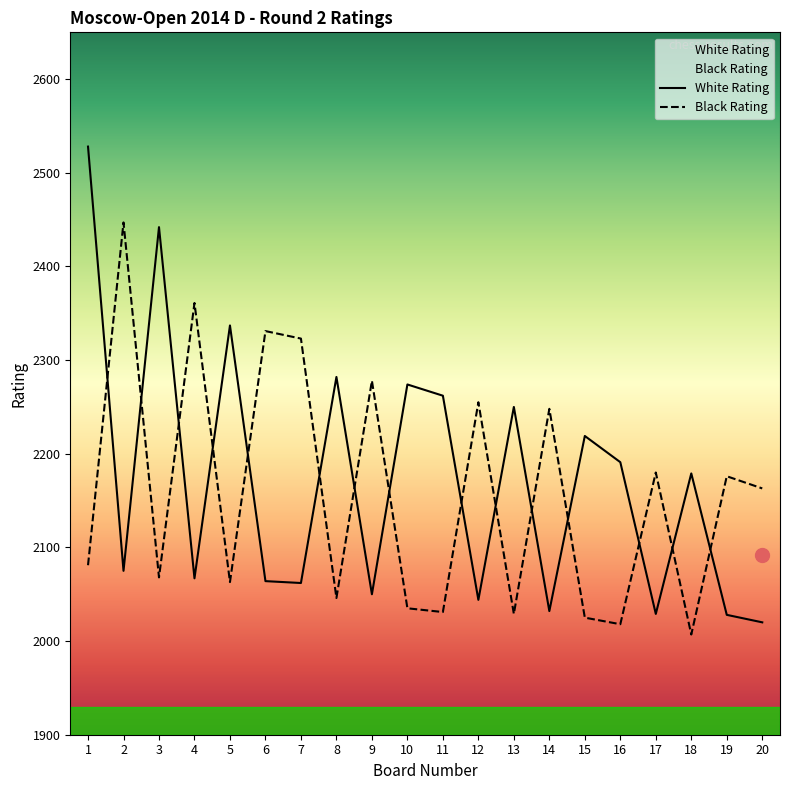

Where is White Rating nearest to the value 2274?

10